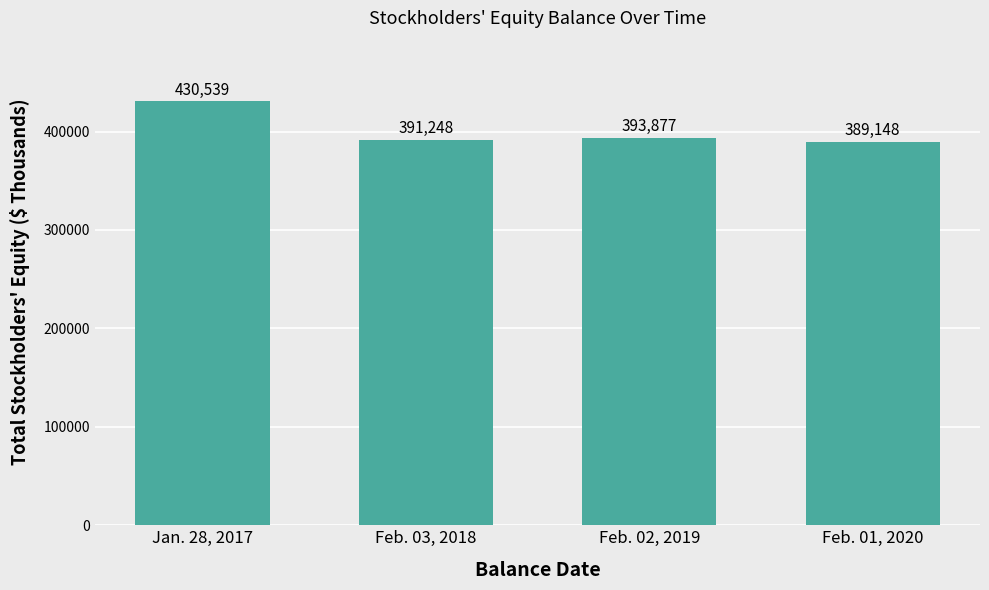

The chart shows a value of 393877 at Feb. 02, 2019. True or false?

True